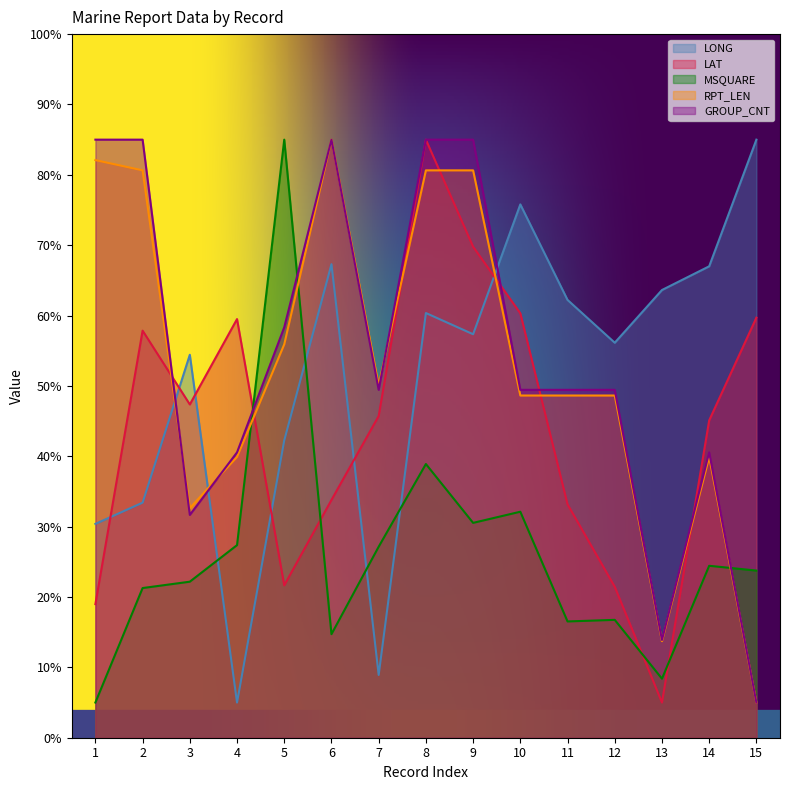

True or false: LONG has more than 2 interior local peaks.

True